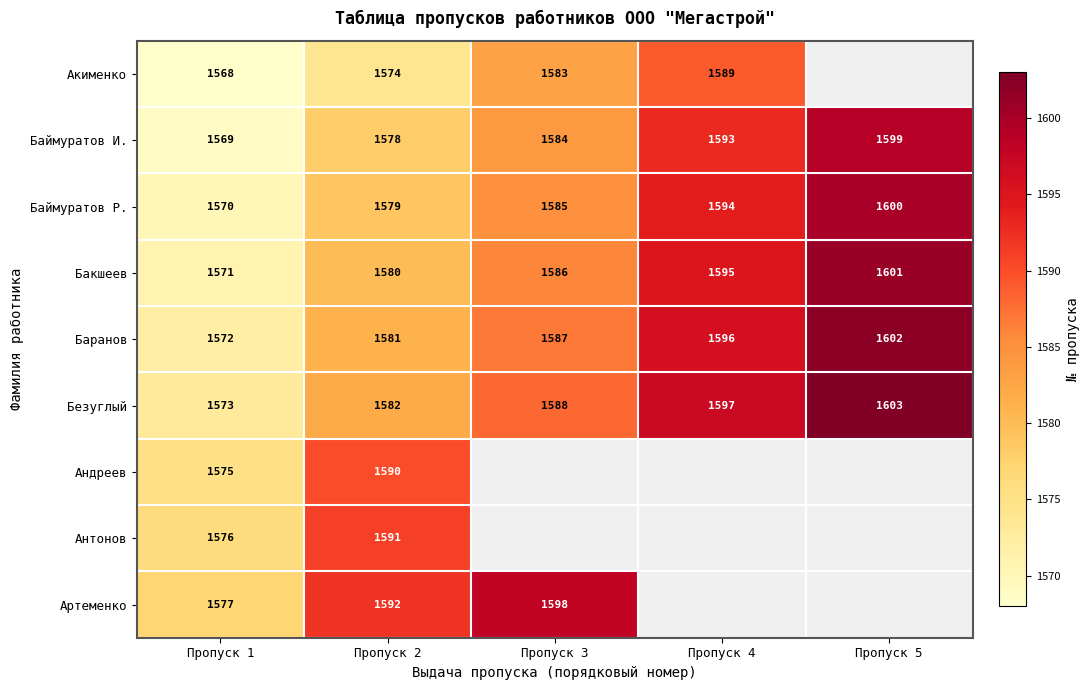

What is the sum of the Баймуратов И. values at Пропуск 5 and Пропуск 1?

3168